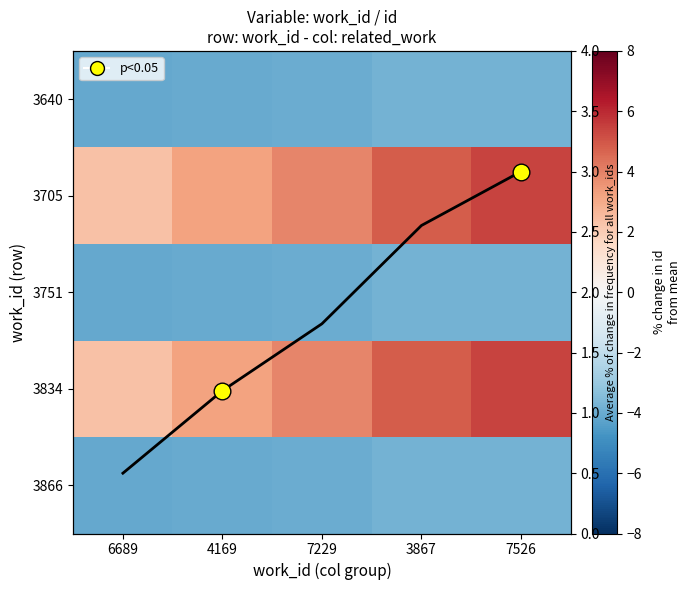

Which has a higher value, 6689 or 3867?

3867